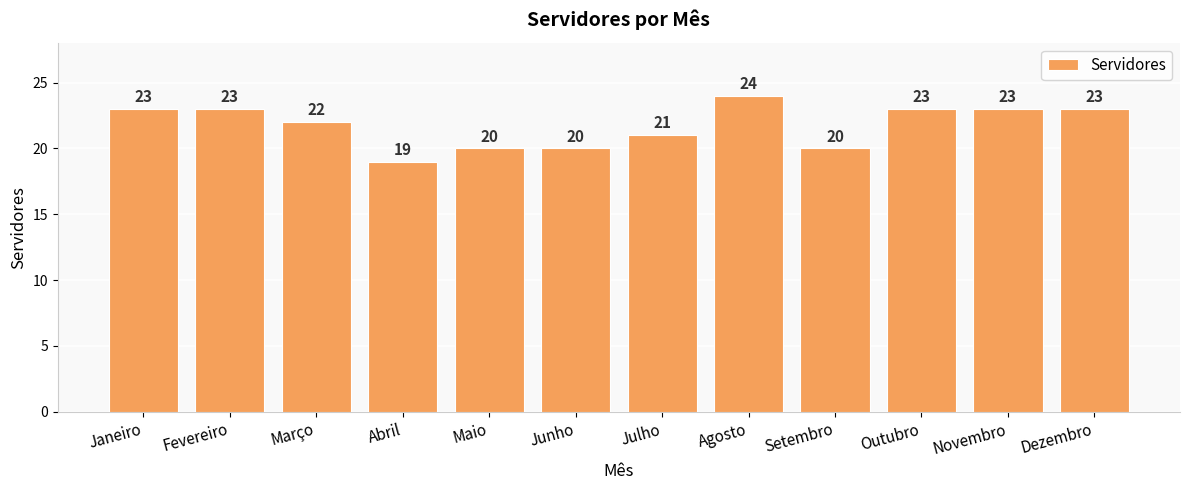

Where is the data nearest to the value 21?

Julho